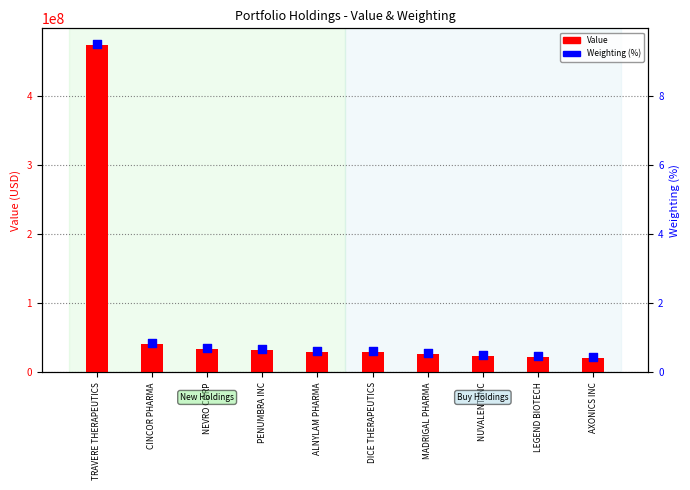

Which series contains the highest Y value?

Value